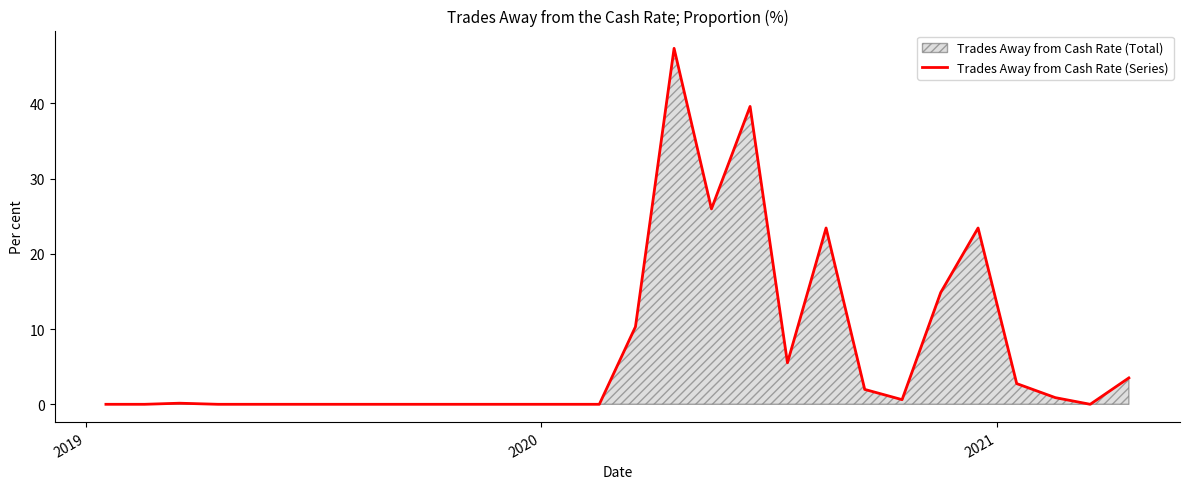

What is the maximum value shown in the chart?

47.3